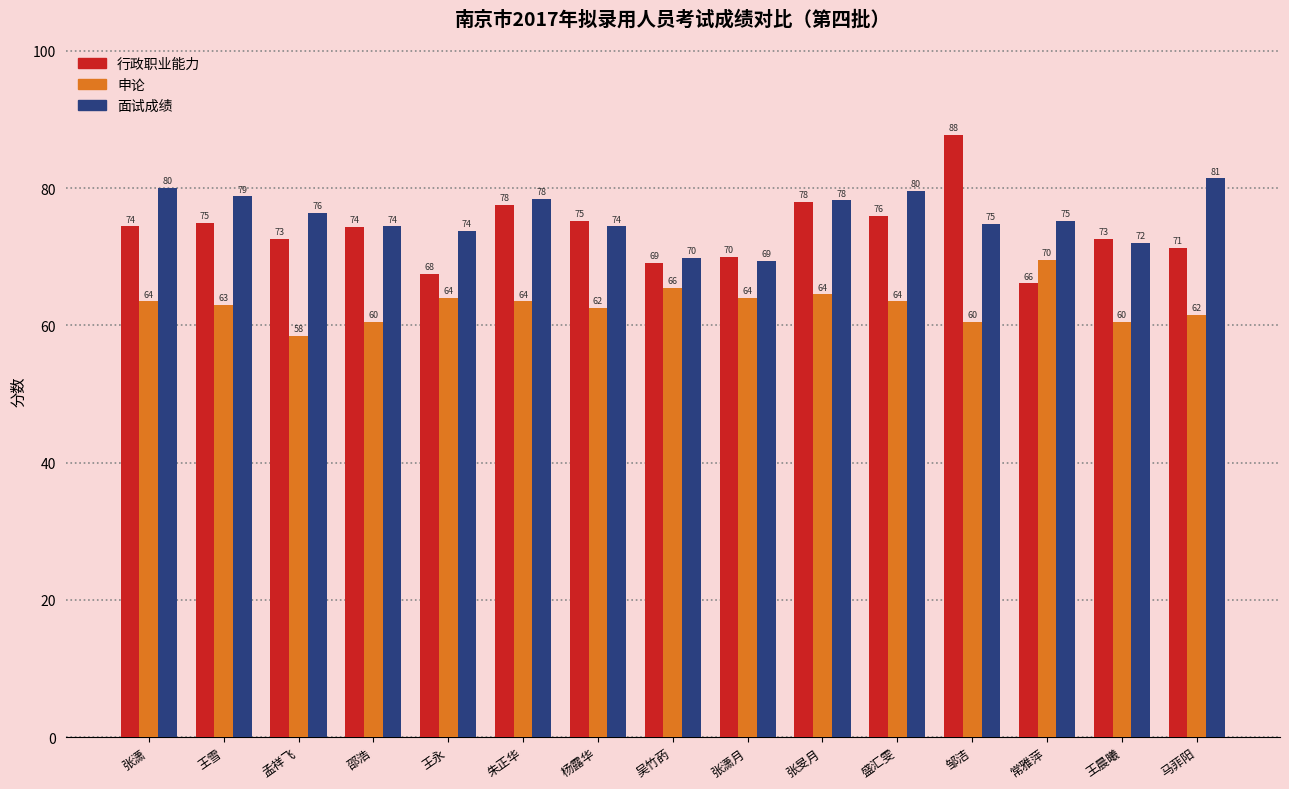

What is the label of the 8th bar from the left?

吴竹菂